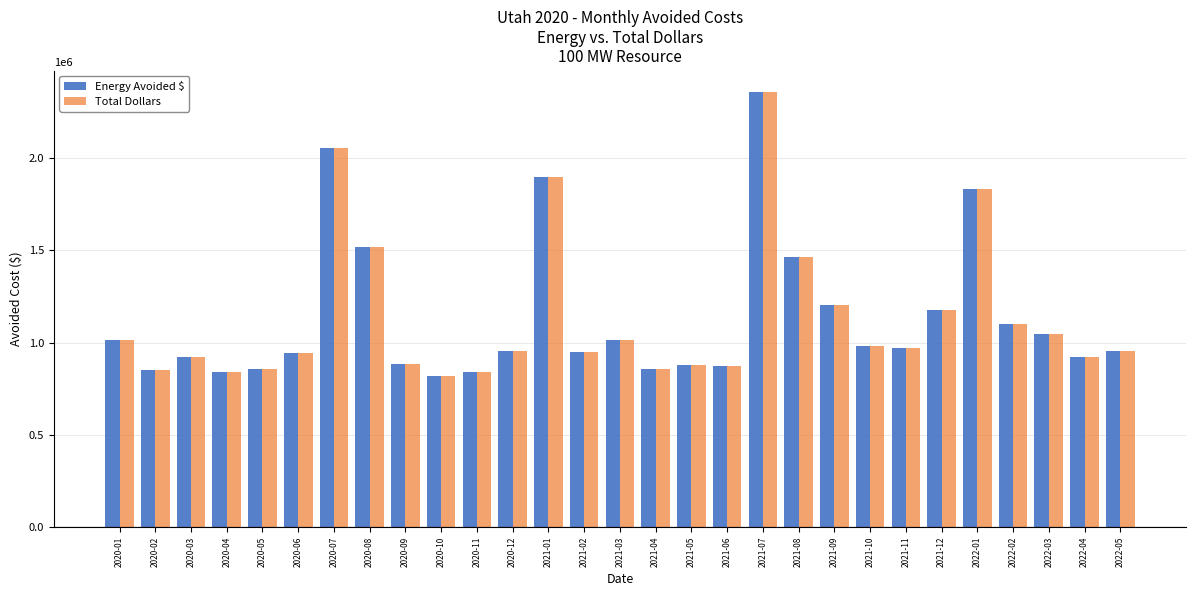

How many values in the Energy Avoided $ series are below 954512?

14